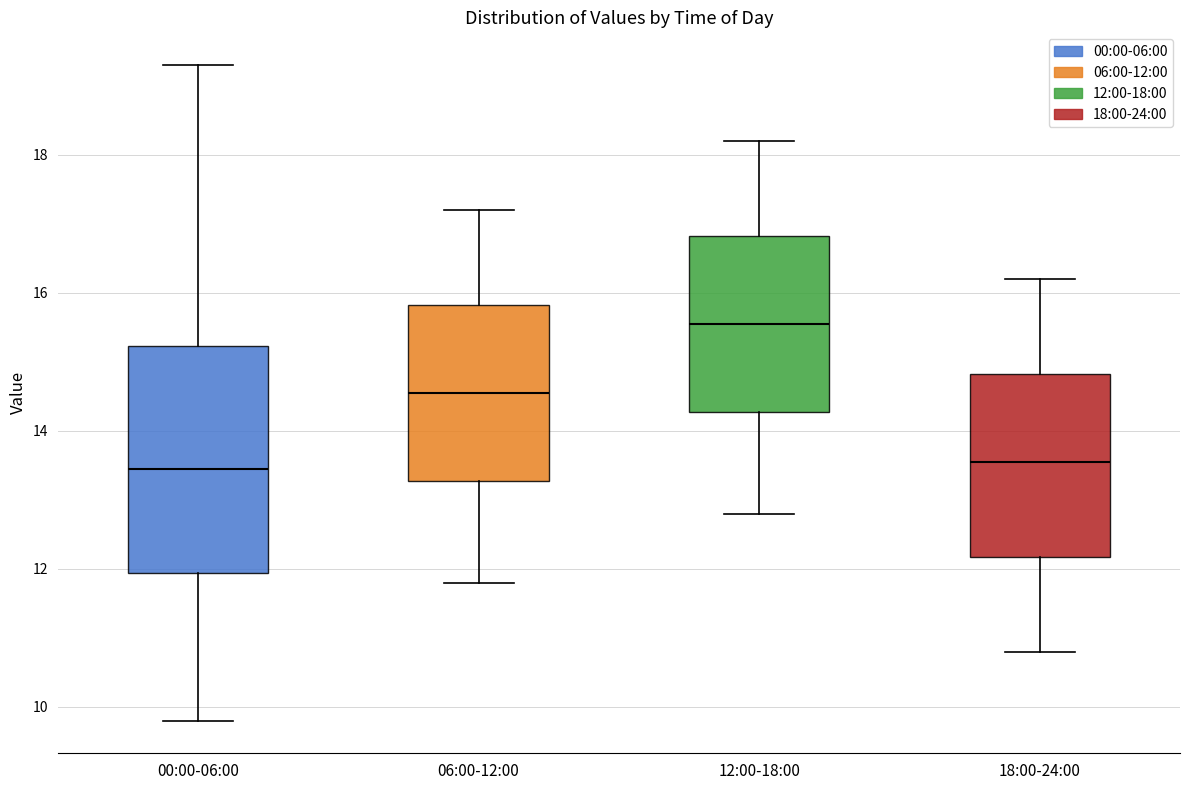

Which box has the highest median line?

12:00-18:00